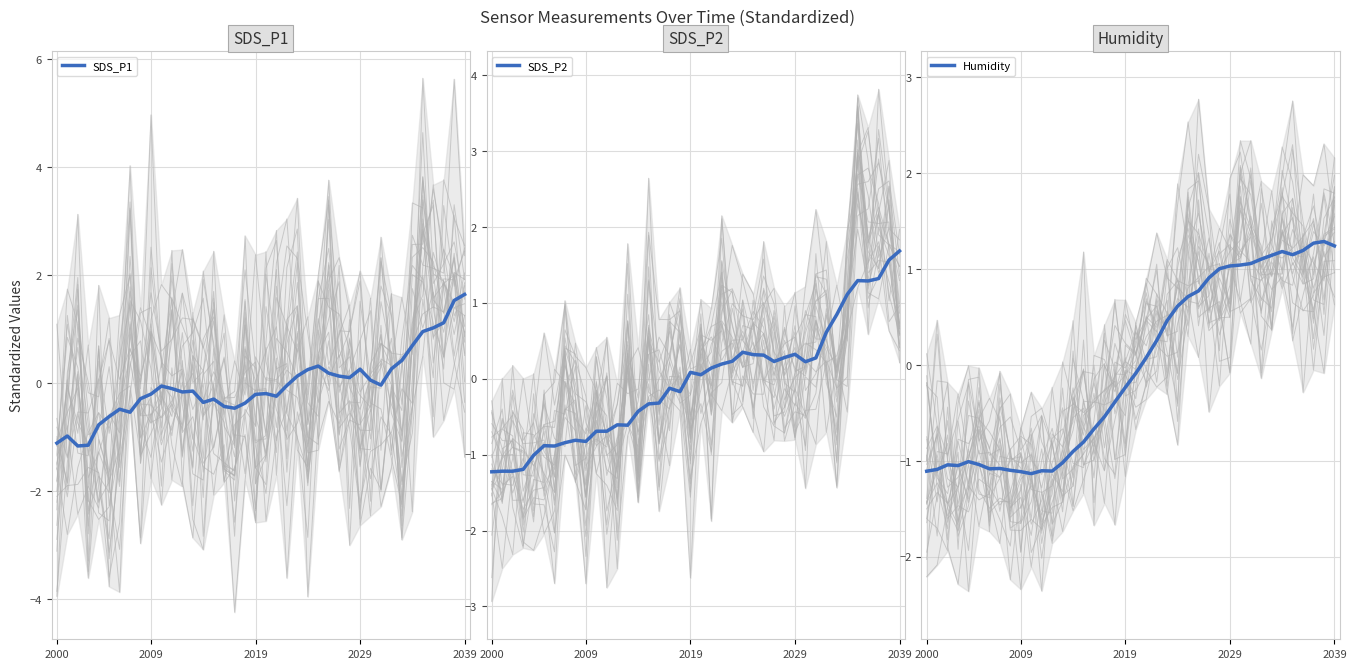

Between 13 and 14, which series saw the biggest shift?

SDS_P1